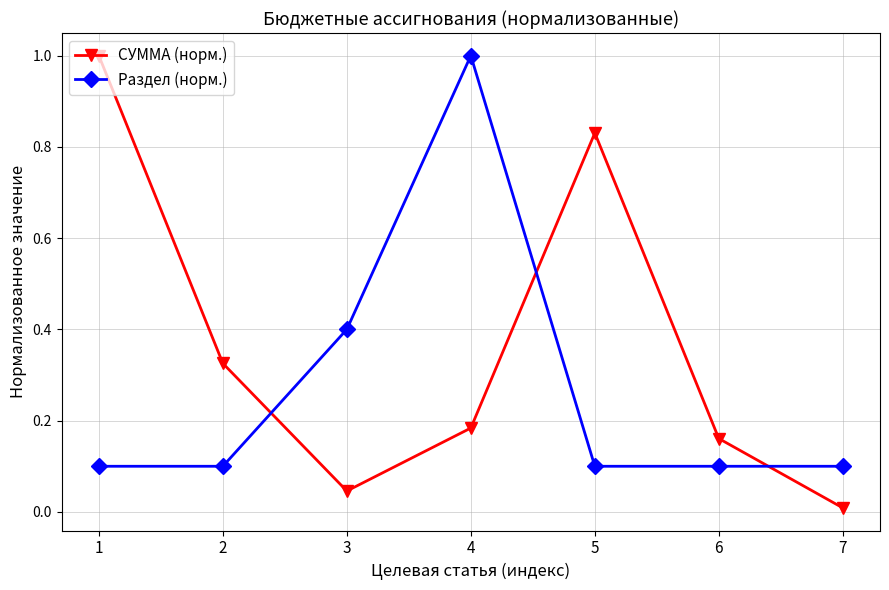

List the labels in order of СУММА (норм.) value, largest first.

1, 5, 2, 4, 6, 3, 7